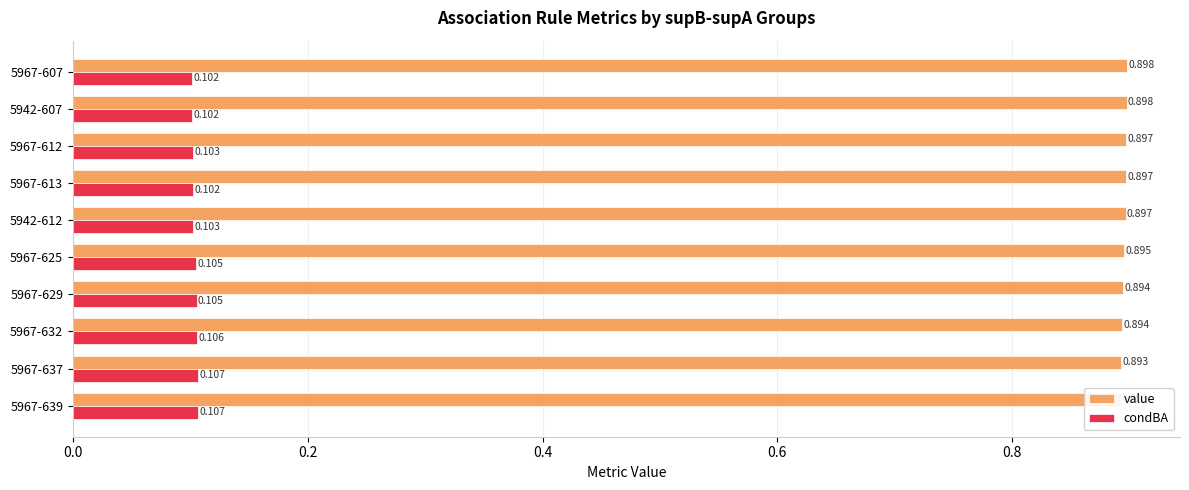

Which series changed the most between 5967-607 and 5967-612?

condBA